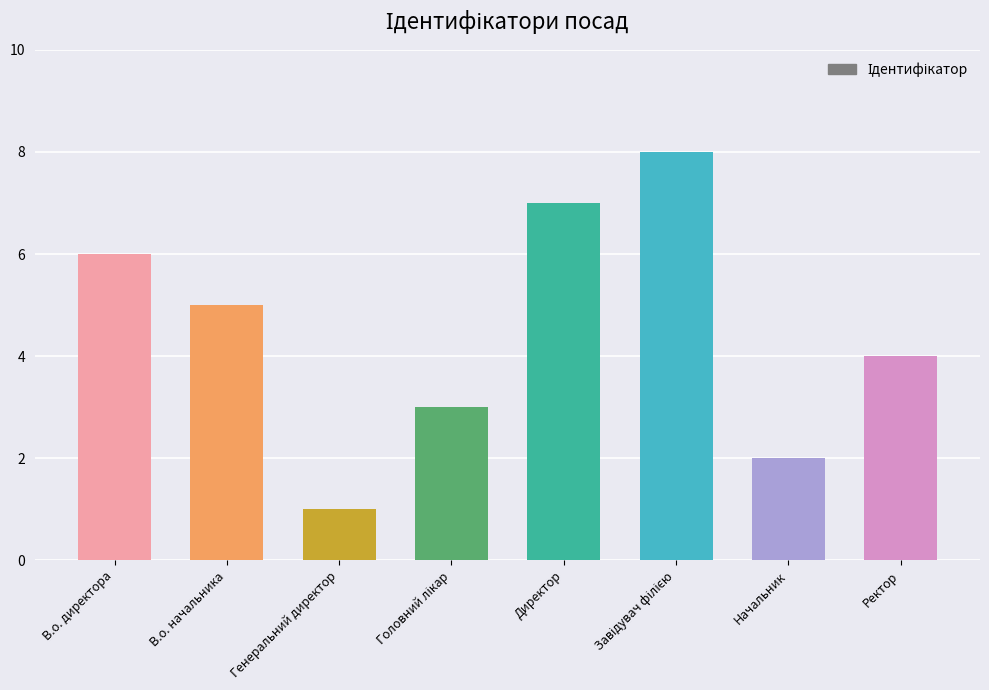

What is the maximum value shown in the chart?

8